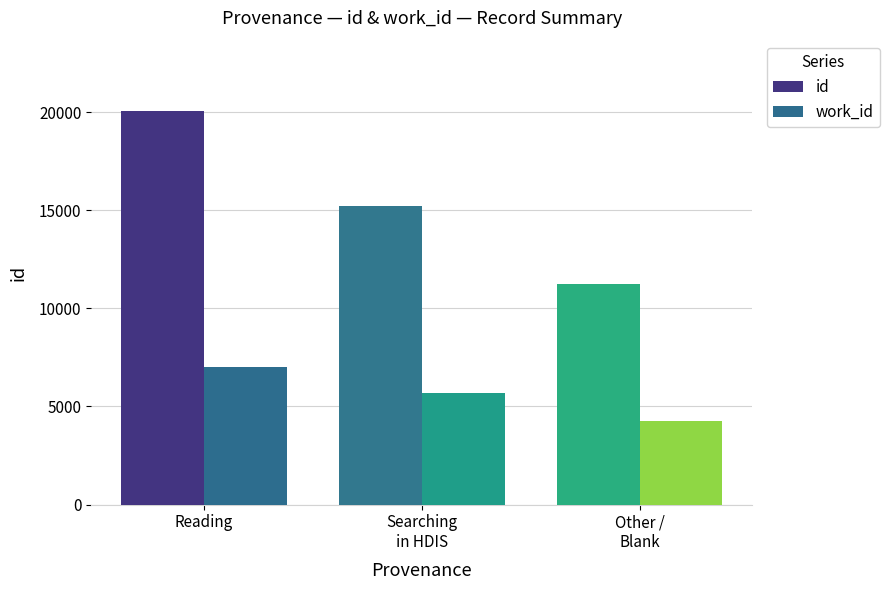

Count the number of data series in this chart.

2